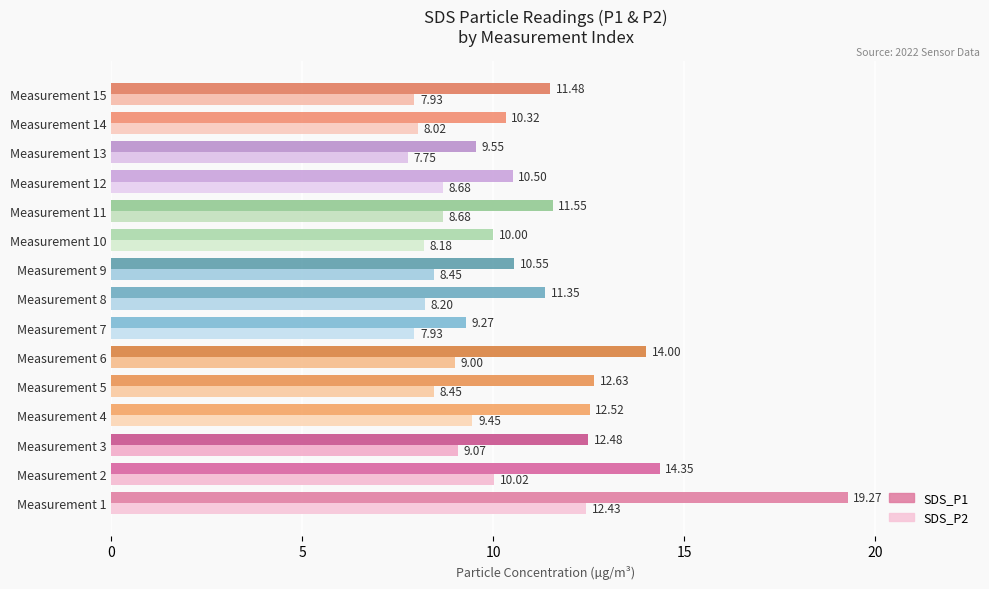

What are all the series names shown in the legend?

SDS_P1, SDS_P2